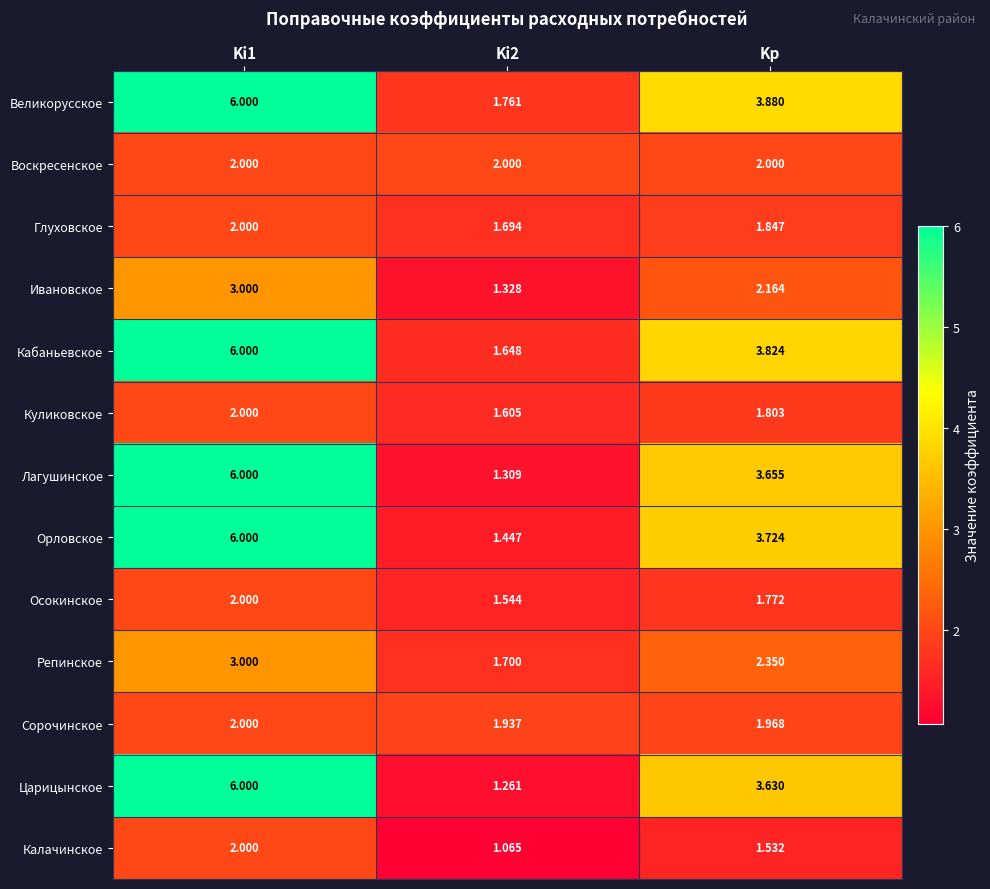

Which series has the largest total across all categories?

Великорусское